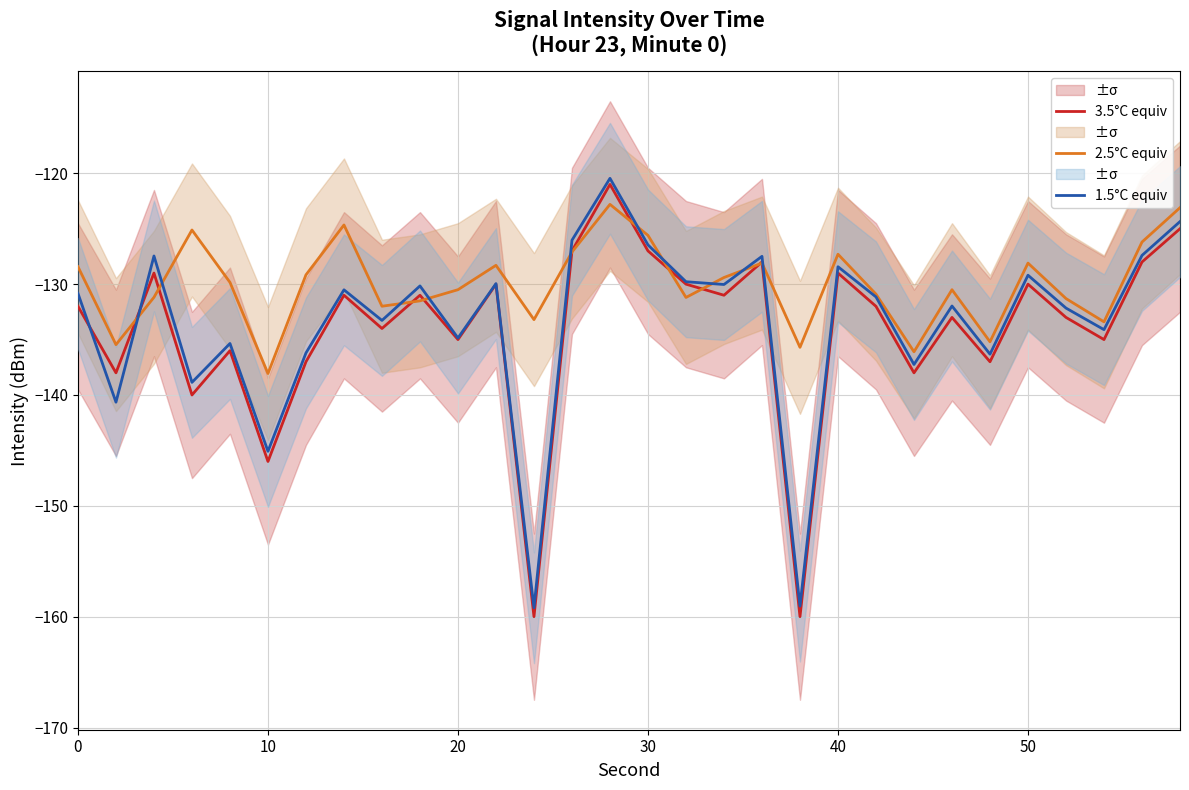

What is the maximum value shown in the chart?

-120.5